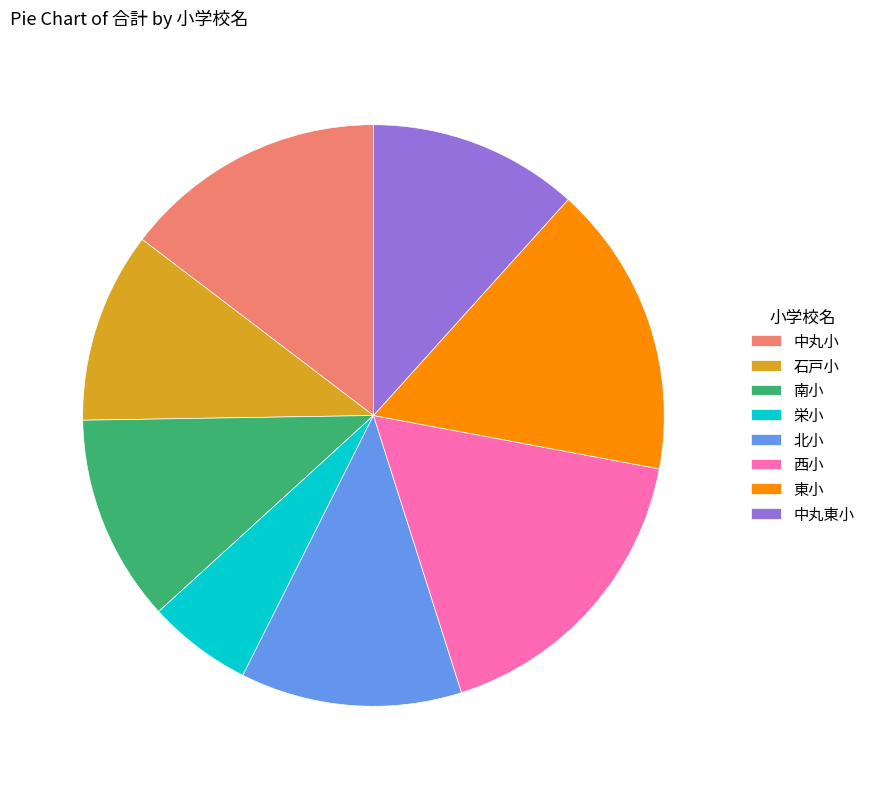

Combined, do 栄小 and 南小 account for over 50%?

No